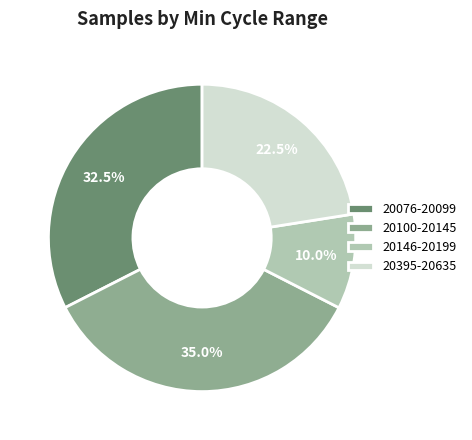

How many slices are in this pie chart?

4